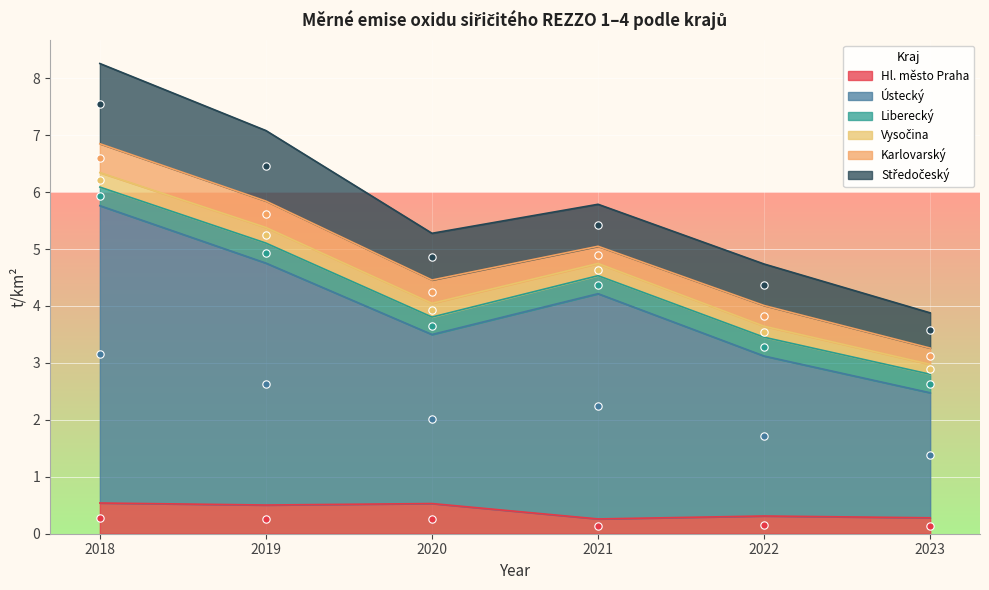

What are all the series names shown in the legend?

Hl. město Praha, Ústecký, Liberecký, Vysočina, Karlovarský, Středočeský